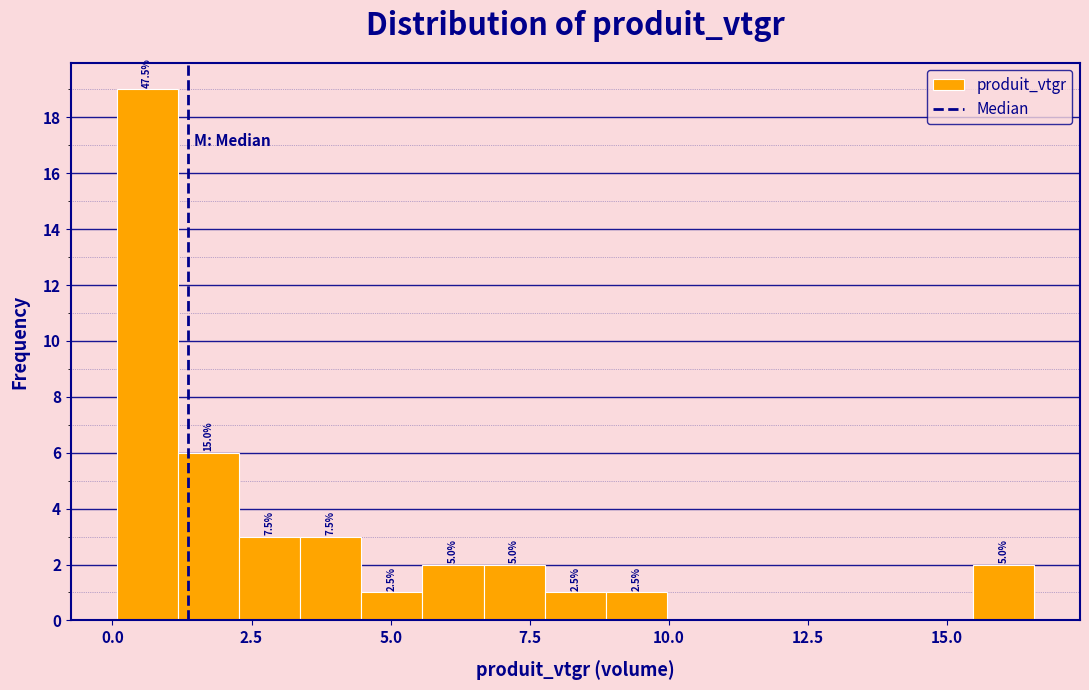

Read against the x-axis, roughly where is the centre of the tallest bar?

0.5